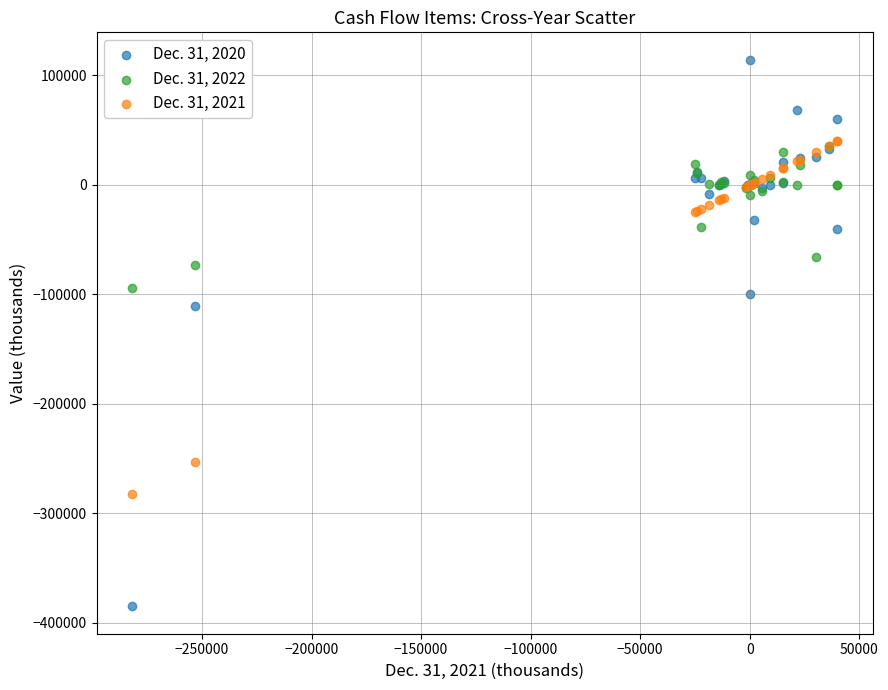

Which series contains the lowest Y value?

Dec. 31, 2020